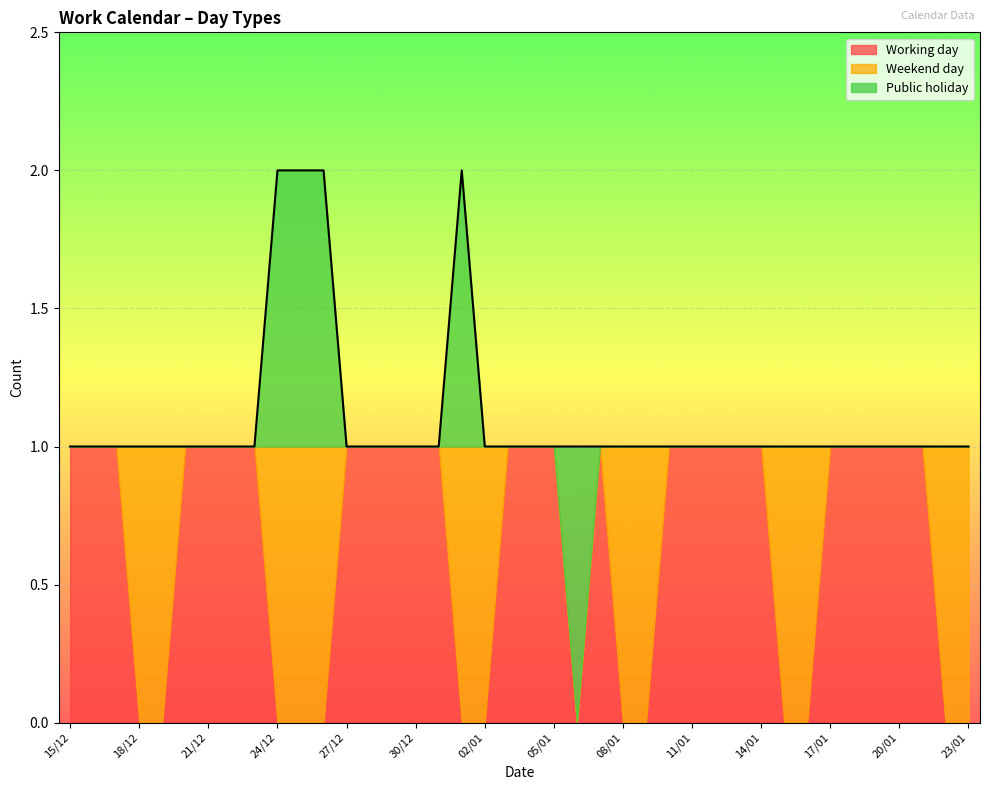

At 02/01, list the series in order from smallest to largest.

Working day, Public holiday, Weekend day